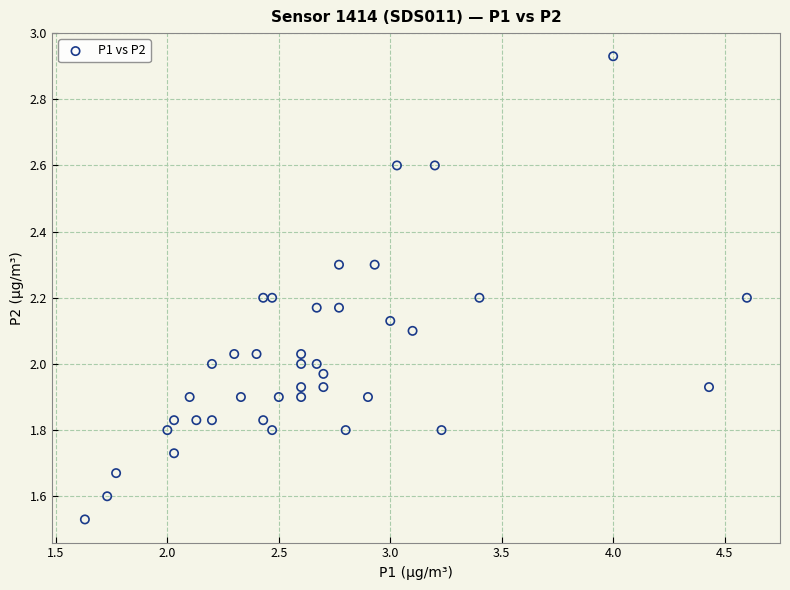

What is the range of Y values (max minus min)?

1.4